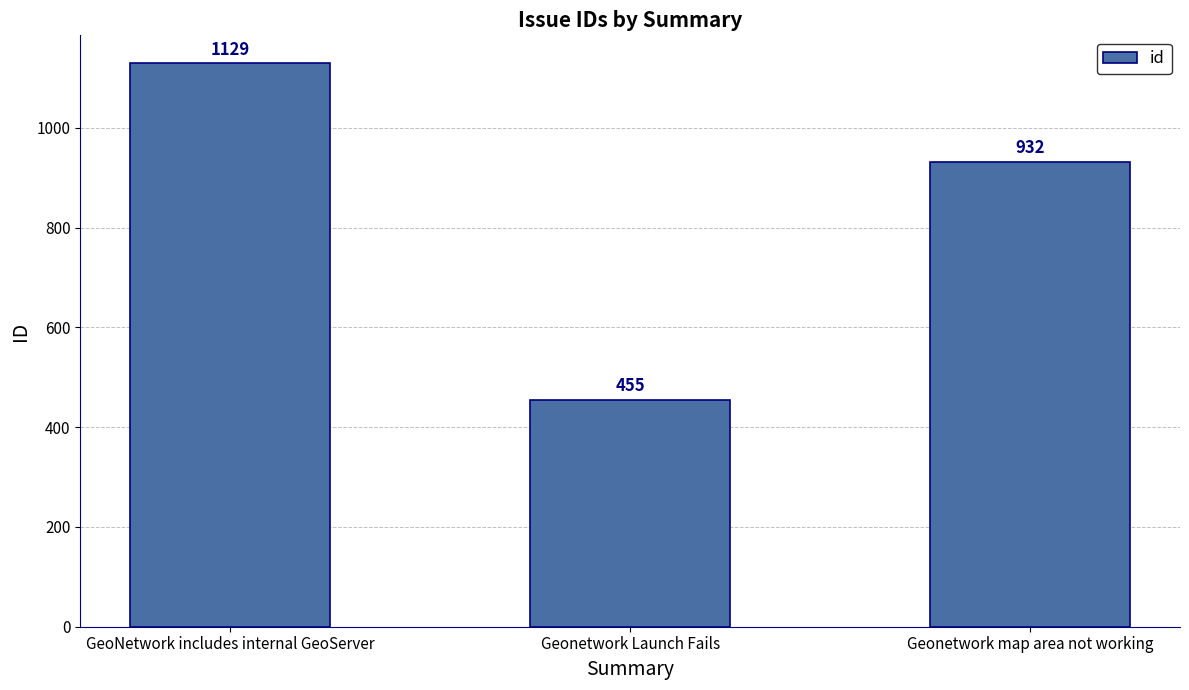

What is the sum of all values?

2516